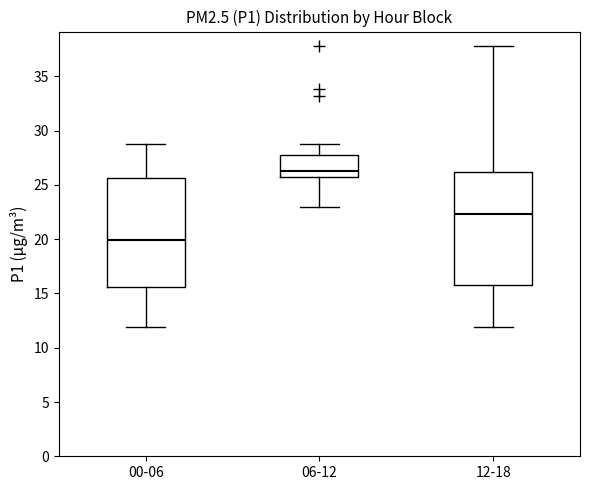

Which box has the highest median line?

06-12